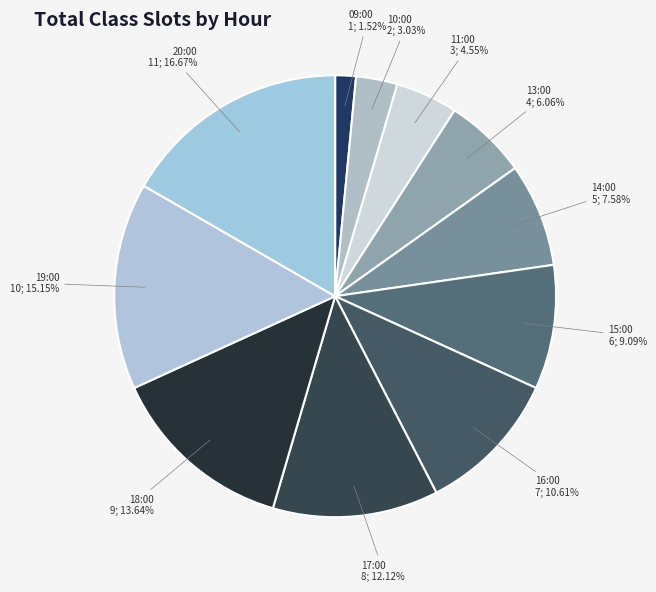

Which slice is the smallest?

09:00